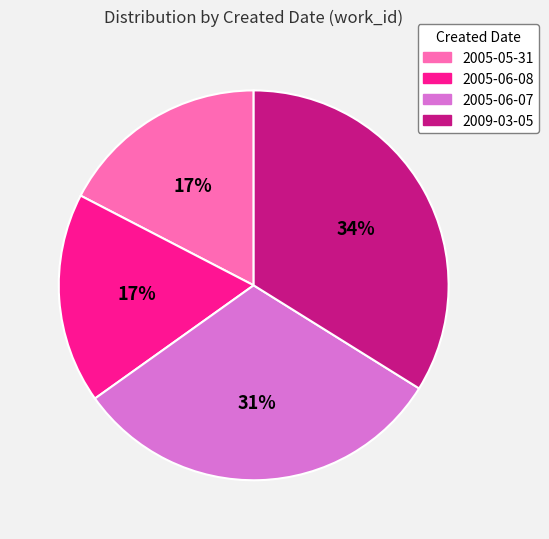

Does any single category account for the majority?

No